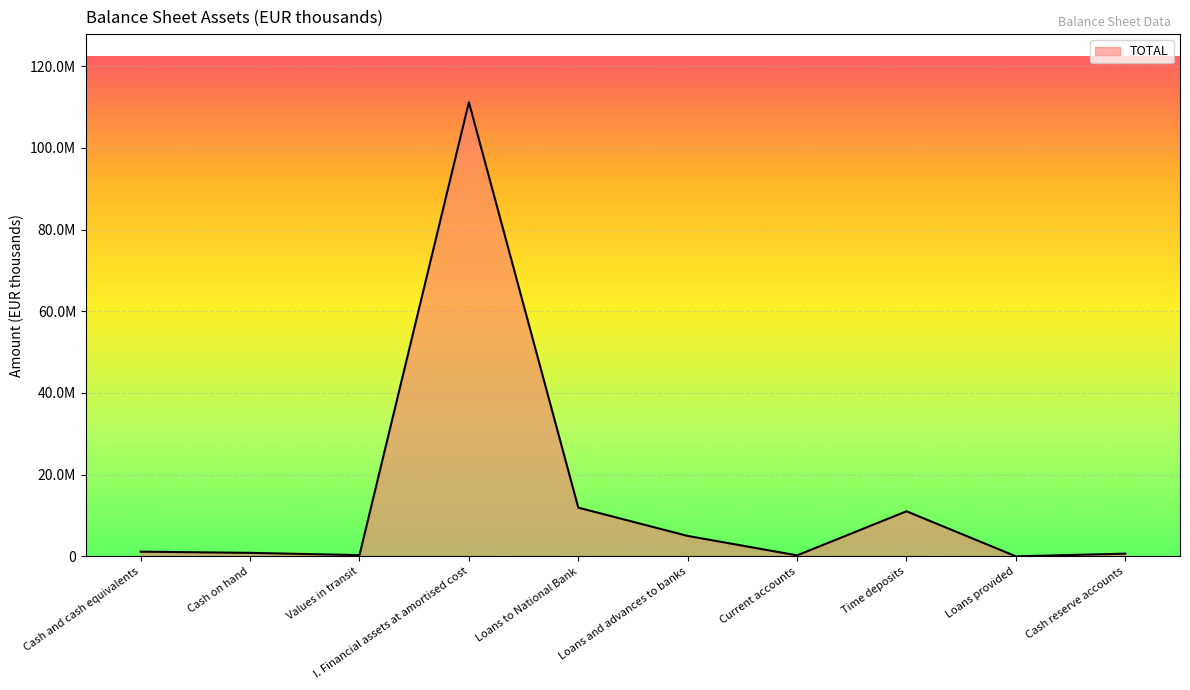

Which category has the highest value across all series?

I. Financial assets at amortised cost